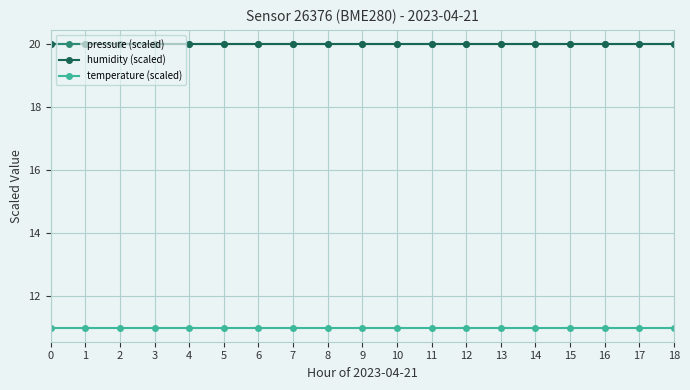

Reading left to right, transcribe all the data shown in this chart.

pressure (scaled): 20	20	20	20	20	20	20	20	20	20	20	20	20	20	20	20	20	20	20
humidity (scaled): 20	20	20	20	20	20	20	20	20	20	20	20	20	20	20	20	20	20	20
temperature (scaled): 11	11	11	11	11	11	11	11	11	11	11	11	11	11	11	11	11	11	11